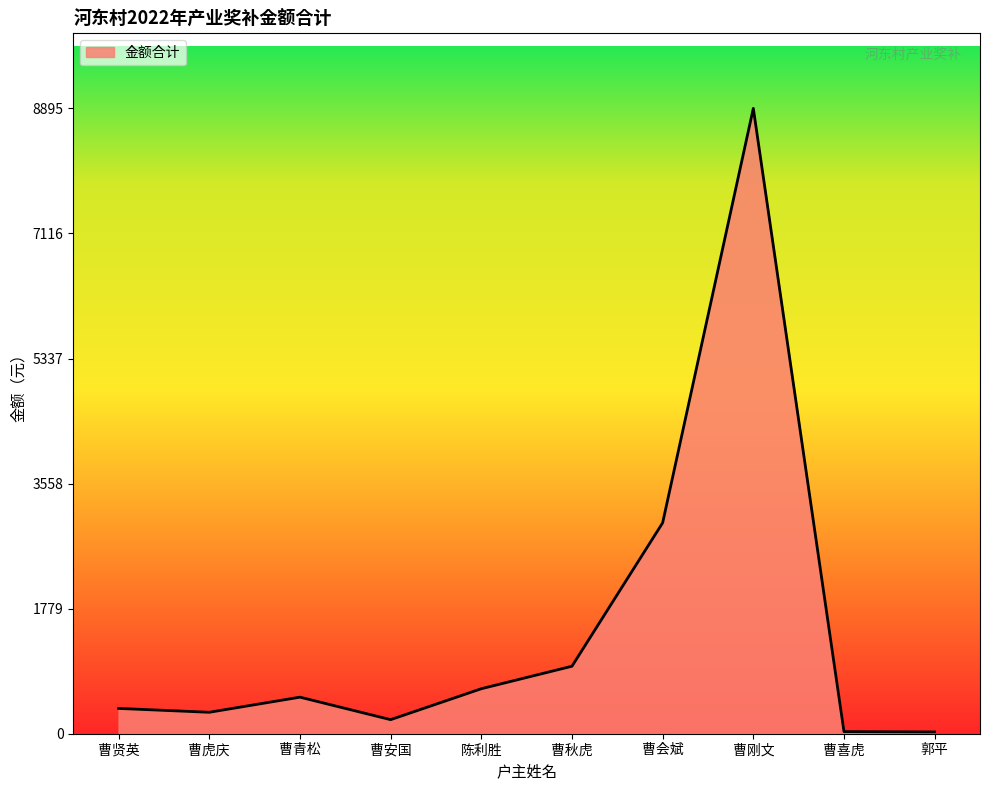

Which label corresponds to the largest value in the chart?

曹刚文